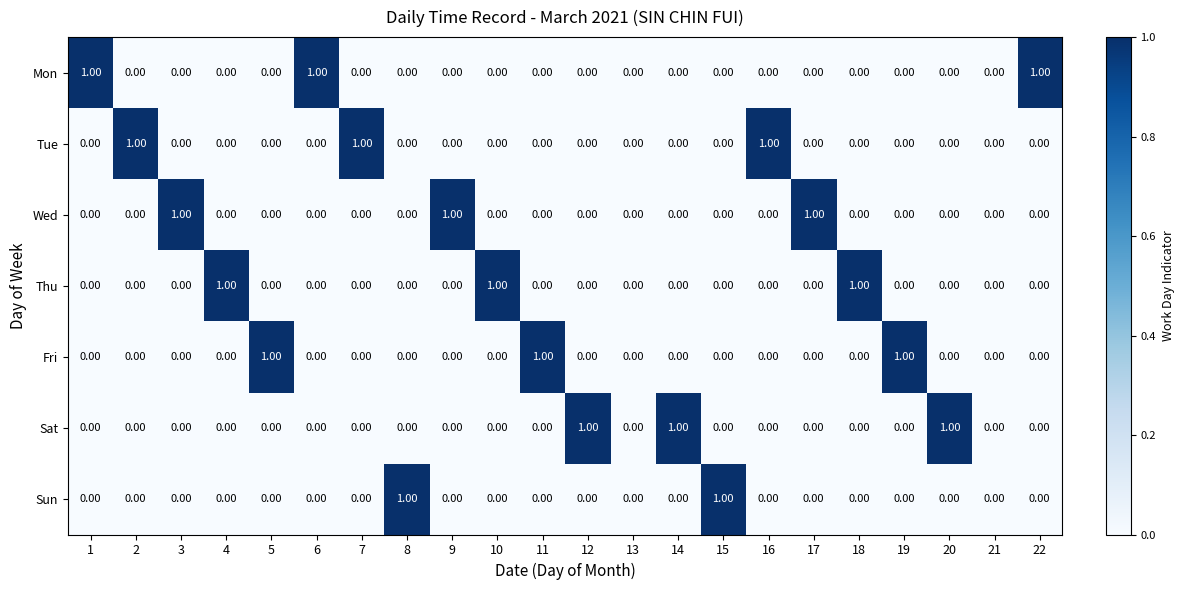

What is the sum of all Tue values?

3